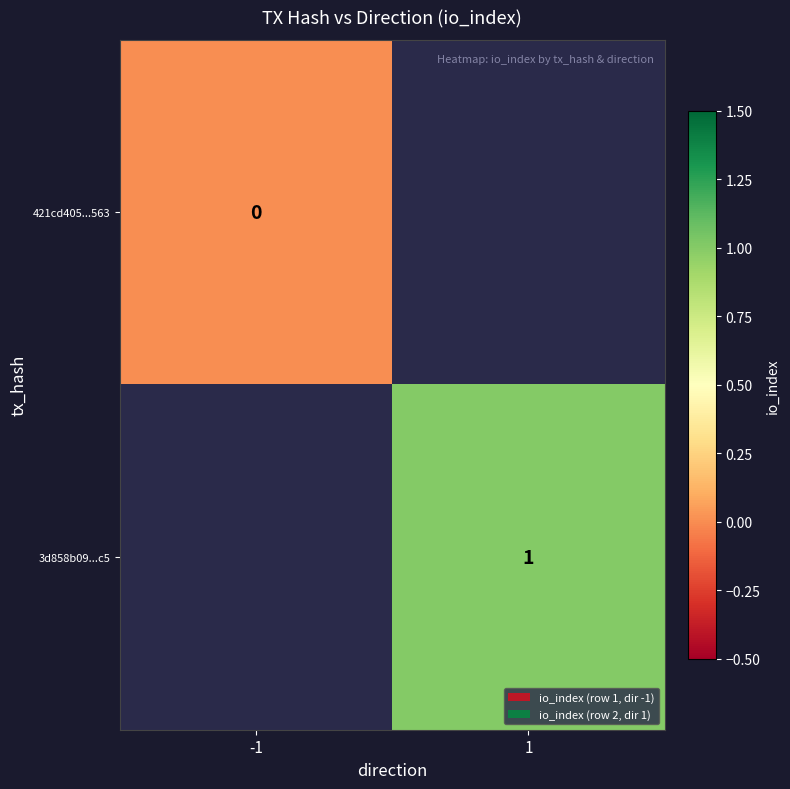

Which category has the lowest value across all series?

-1